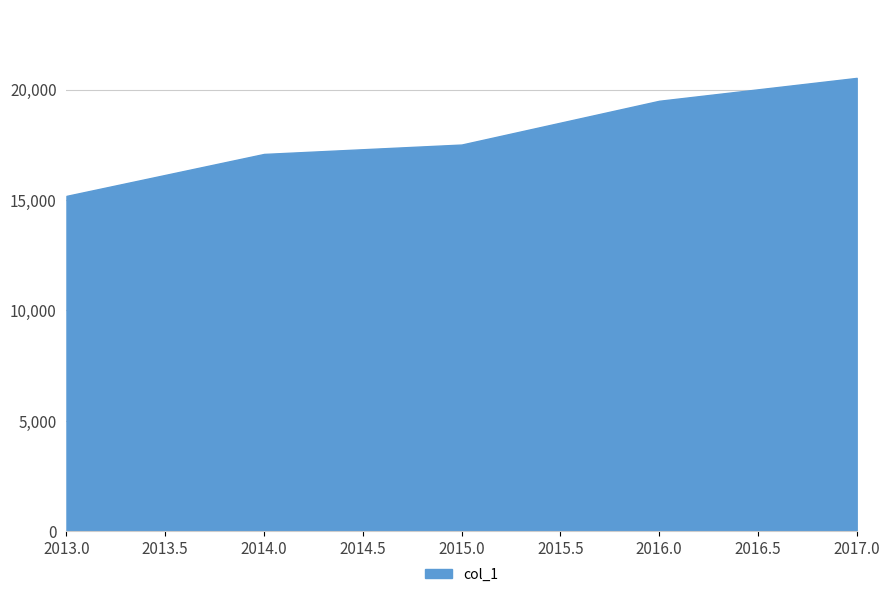

What is the maximum value shown in the chart?

20529